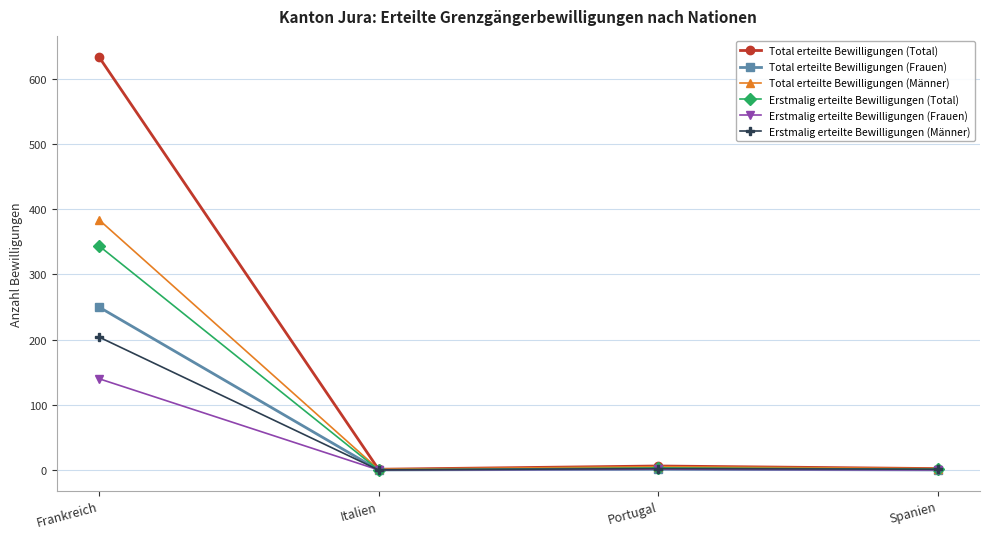

Is it true that Erstmalig erteilte Bewilligungen (Männer) equals 204 at Frankreich?

True